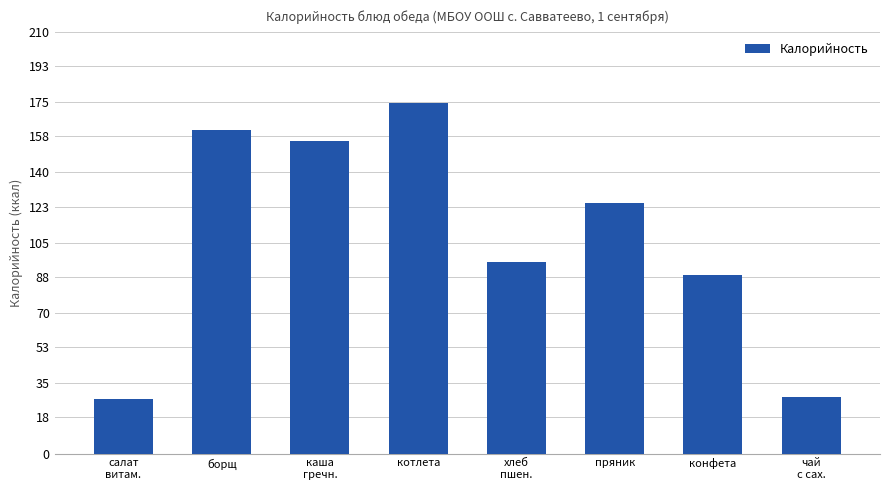

What is the change in value from салат
витам. to конфета?

+62.0